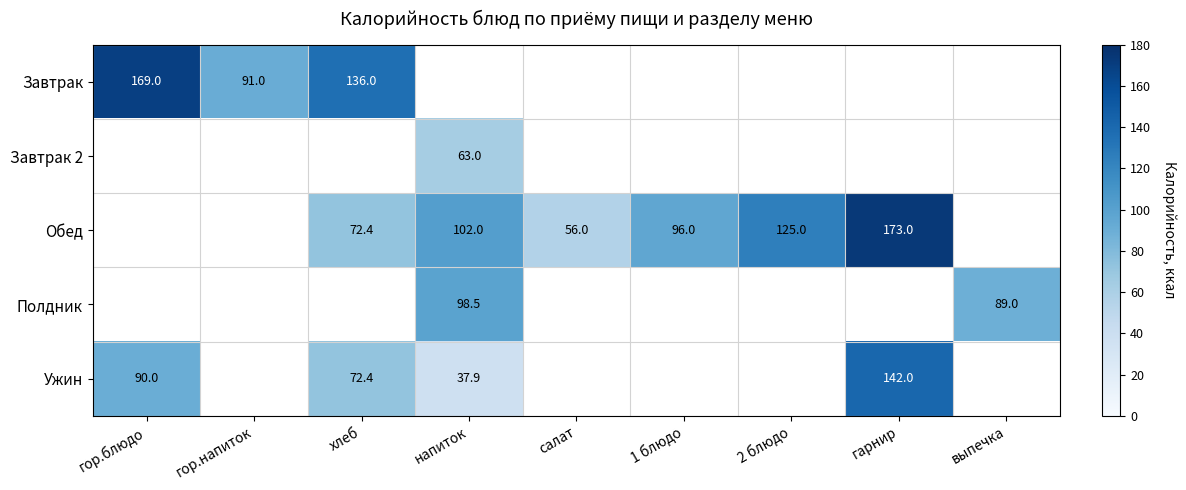

The Обед series shows 193.5 at 2 блюдо. True or false?

False